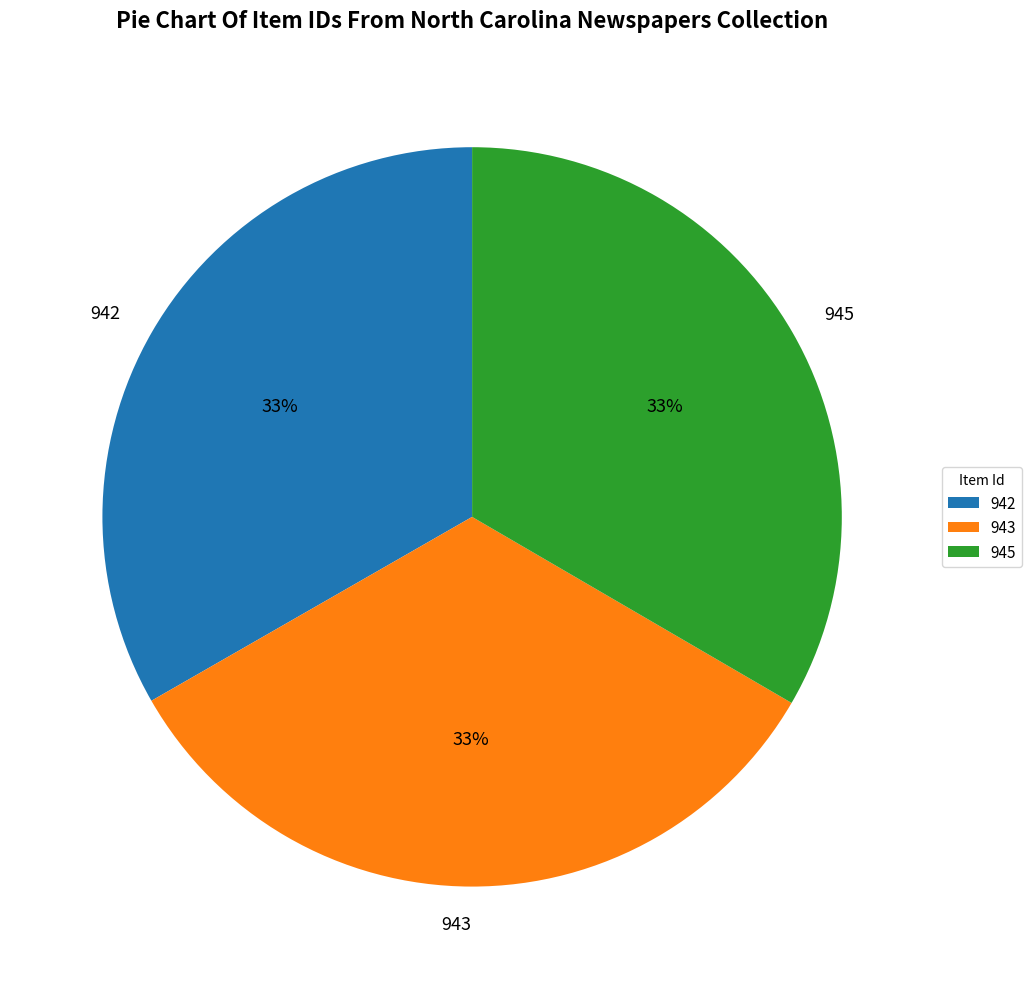

What is the ratio of the value at 945 to the value at 943?

1.0